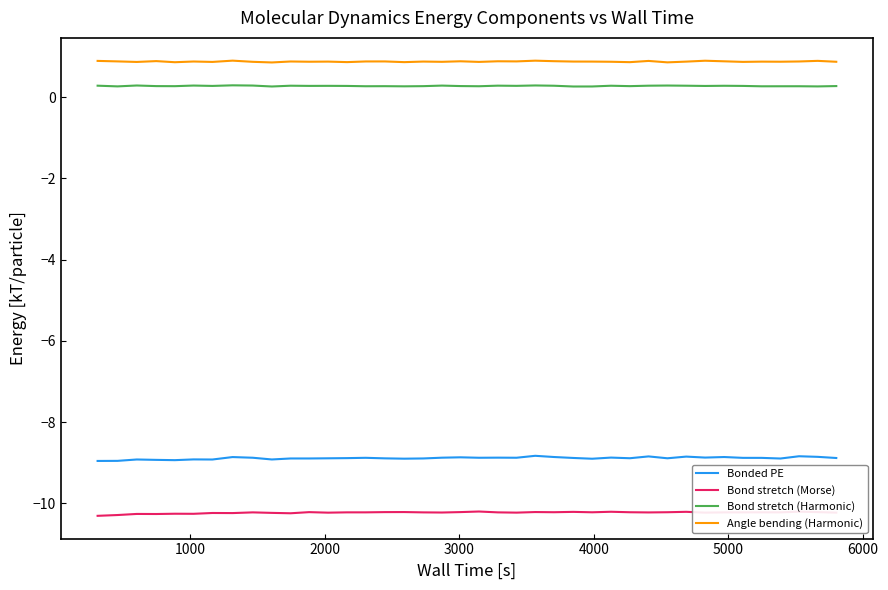

What is the smallest value displayed?

-10.3